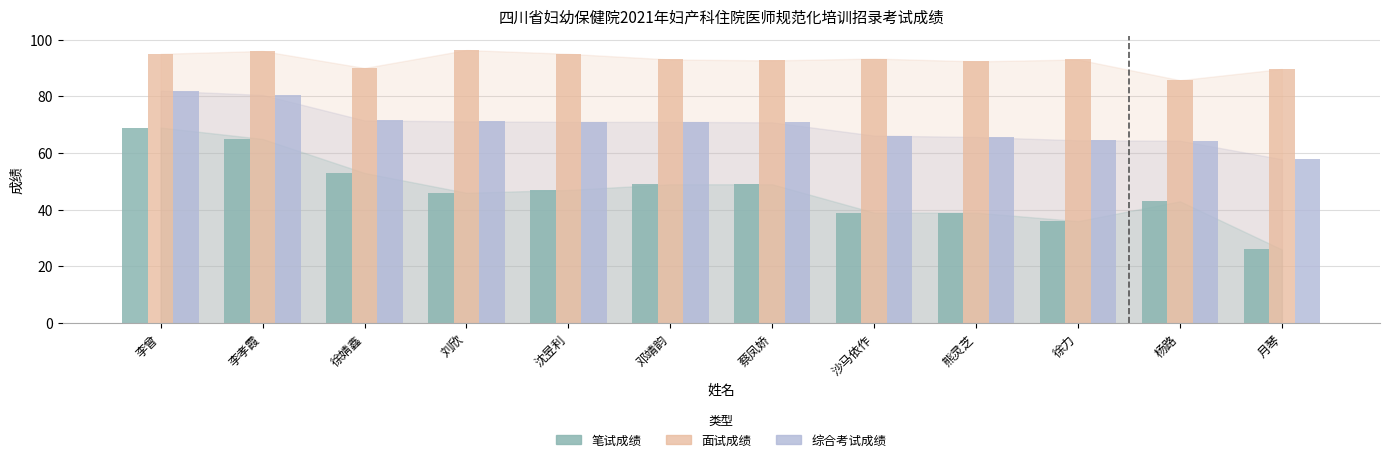

What is the spread (max minus min) of values at 沙马依作?

54.3